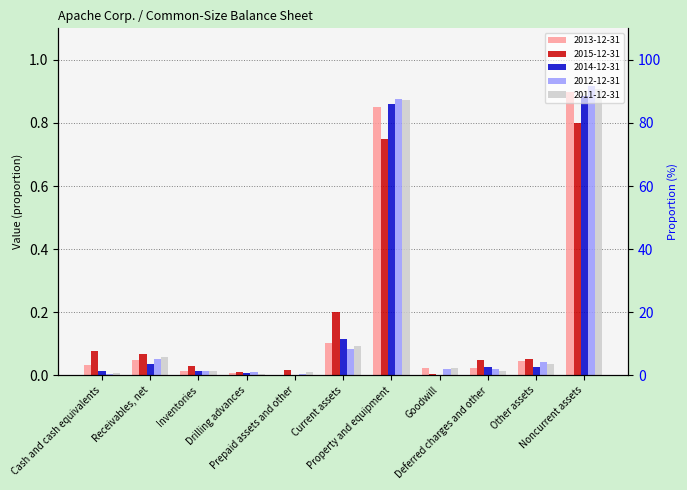

What is the average value of the 2011-12-31 series?

0.2